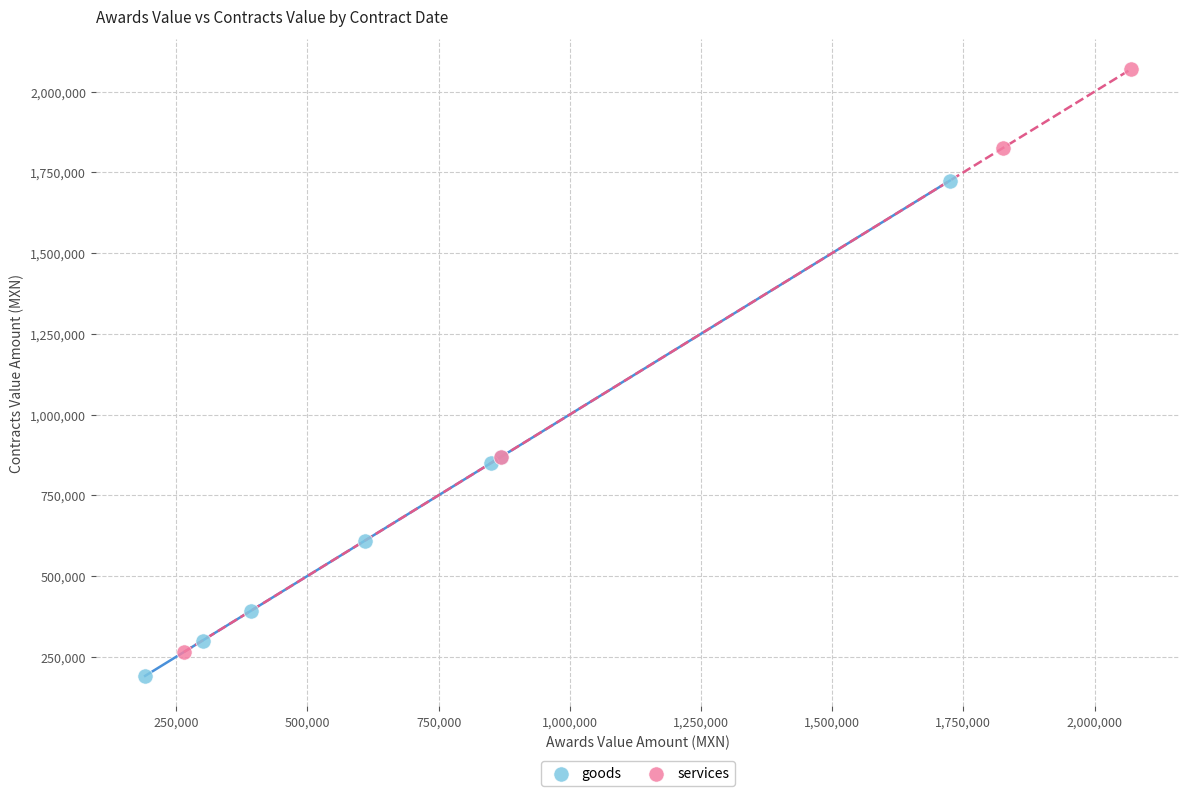

Which series has the widest spread of Y values?

services